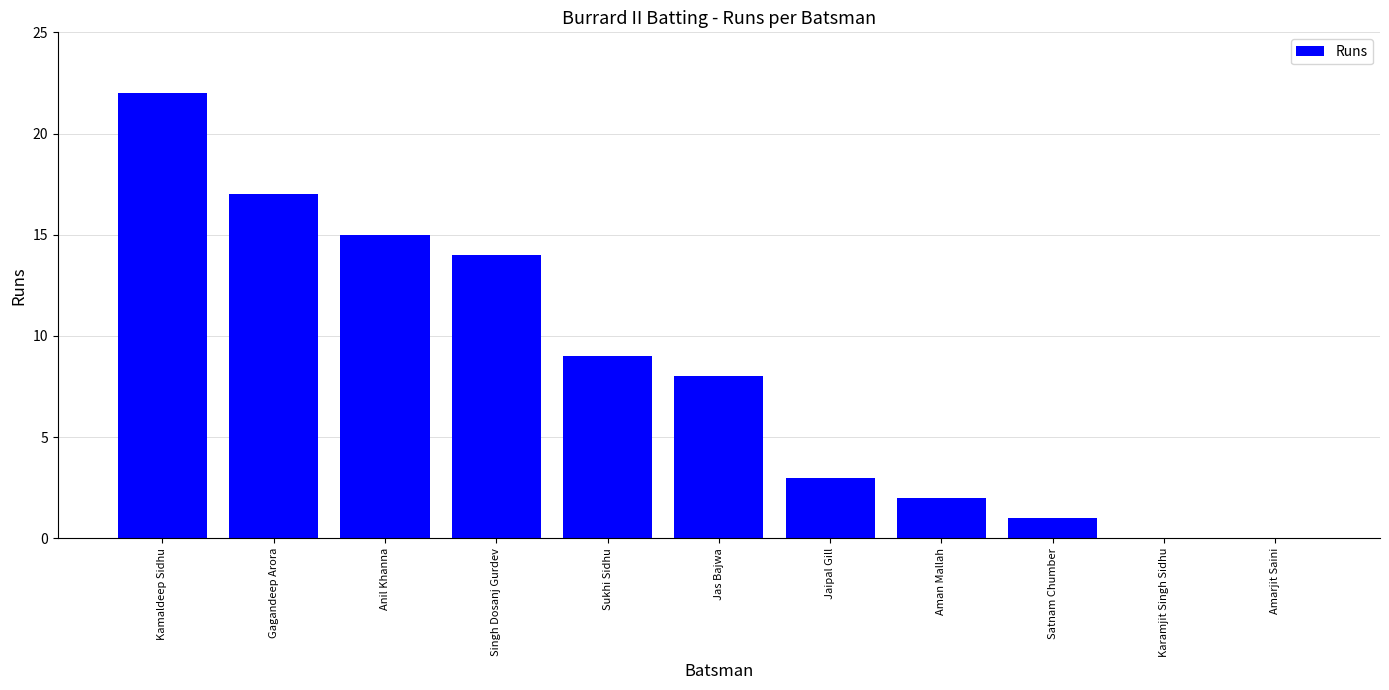

What is the sum of all values?

91